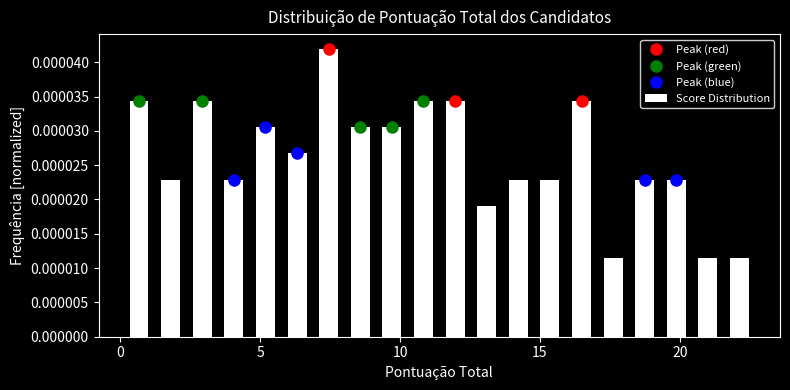

Read against the x-axis, roughly where is the centre of the tallest bar?

7.5